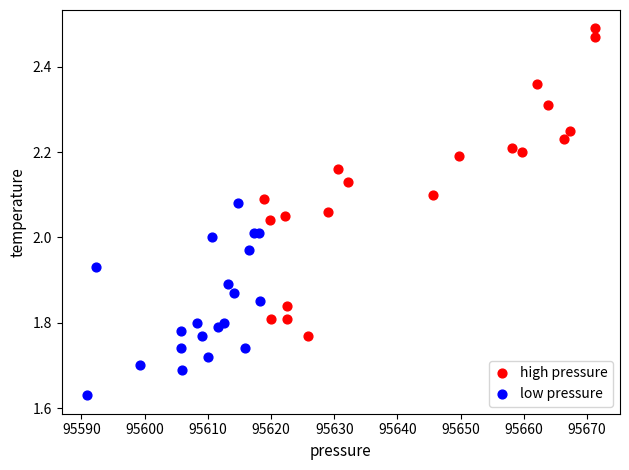

Which series reaches the minimum Y coordinate?

low pressure